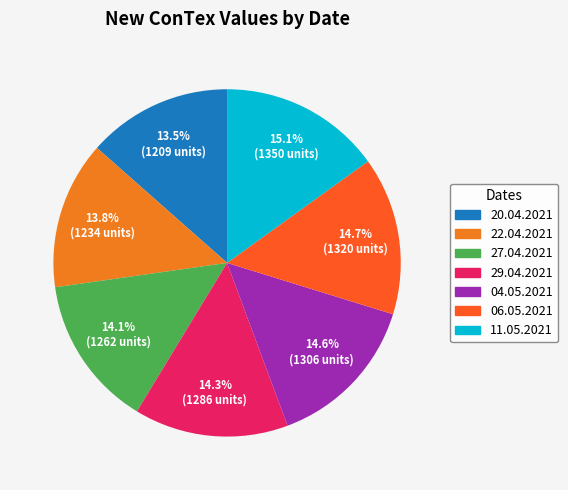

Does 04.05.2021 account for over 50% of the chart?

No